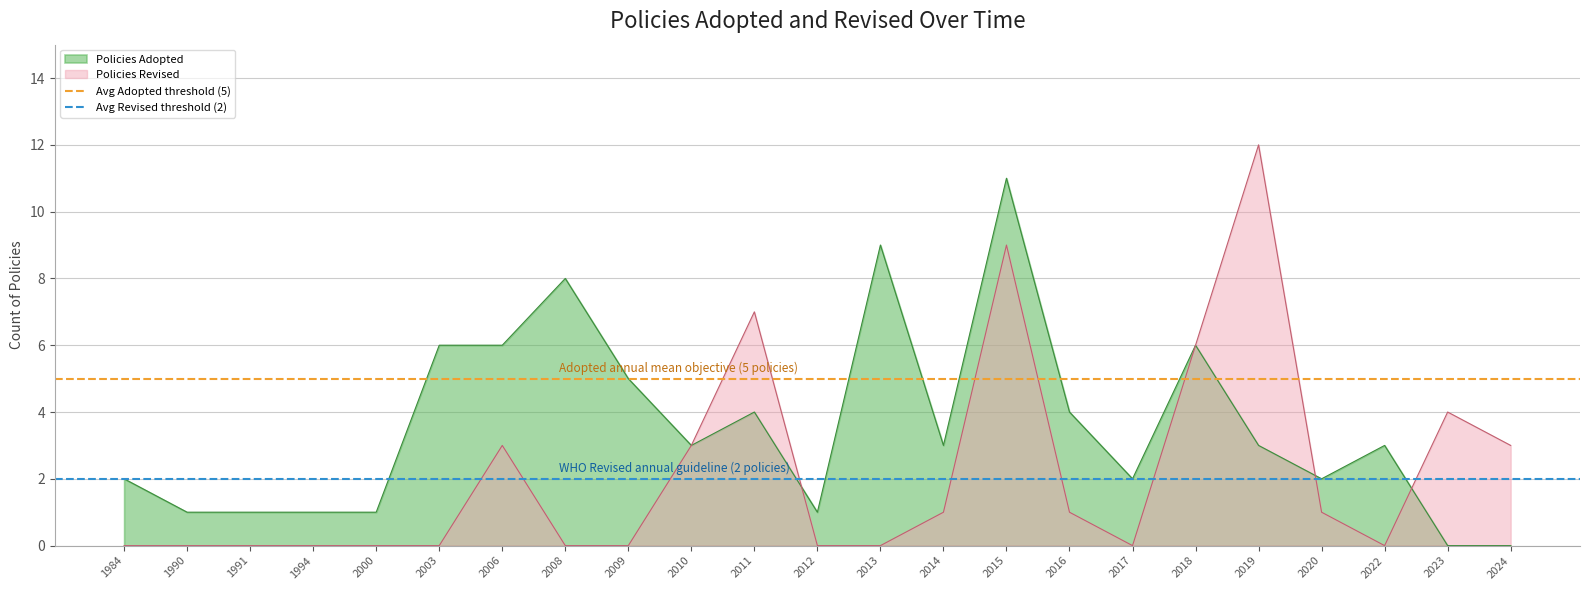

True or false: Policies Revised has a value of 1 at 2020.

True